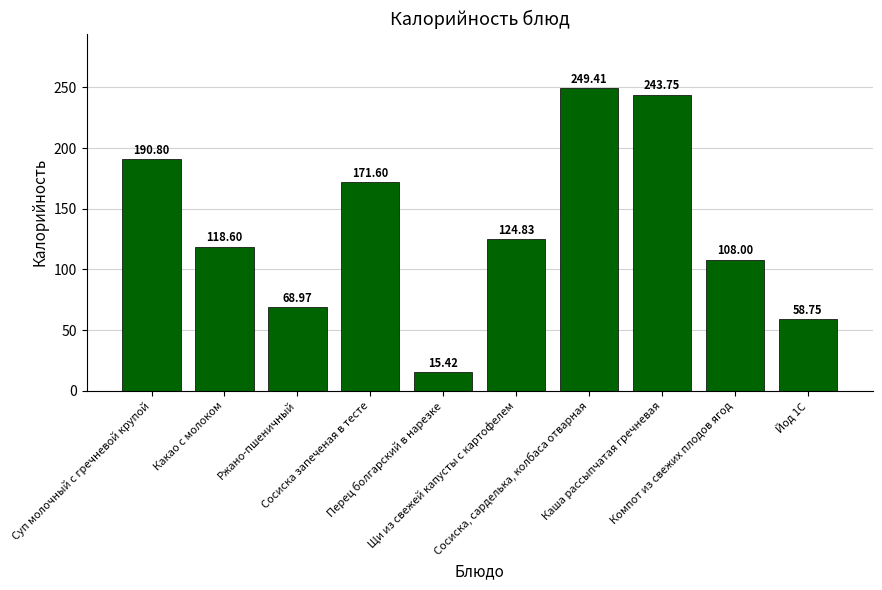

What is the minimum value shown in the chart?

15.4